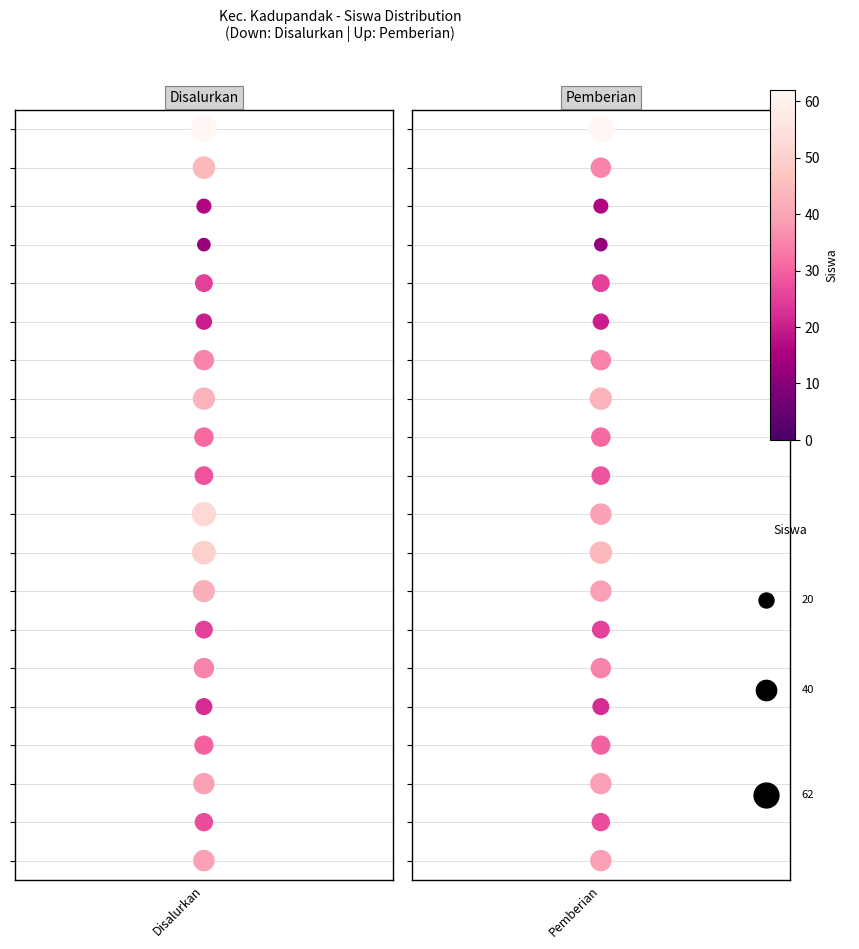

Which series has the largest range (max minus min)?

Siswa Disalurkan